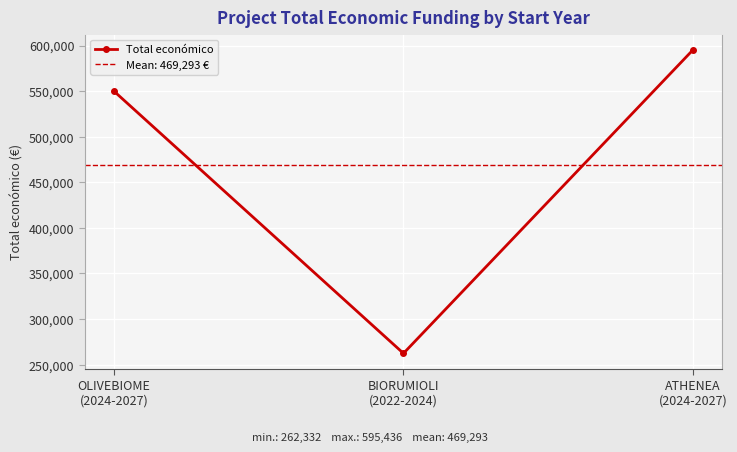

Reading left to right, transcribe all the data shown in this chart.

OLIVEBIOME
(2024-2027)=550111	BIORUMIOLI
(2022-2024)=262332	ATHENEA
(2024-2027)=595436